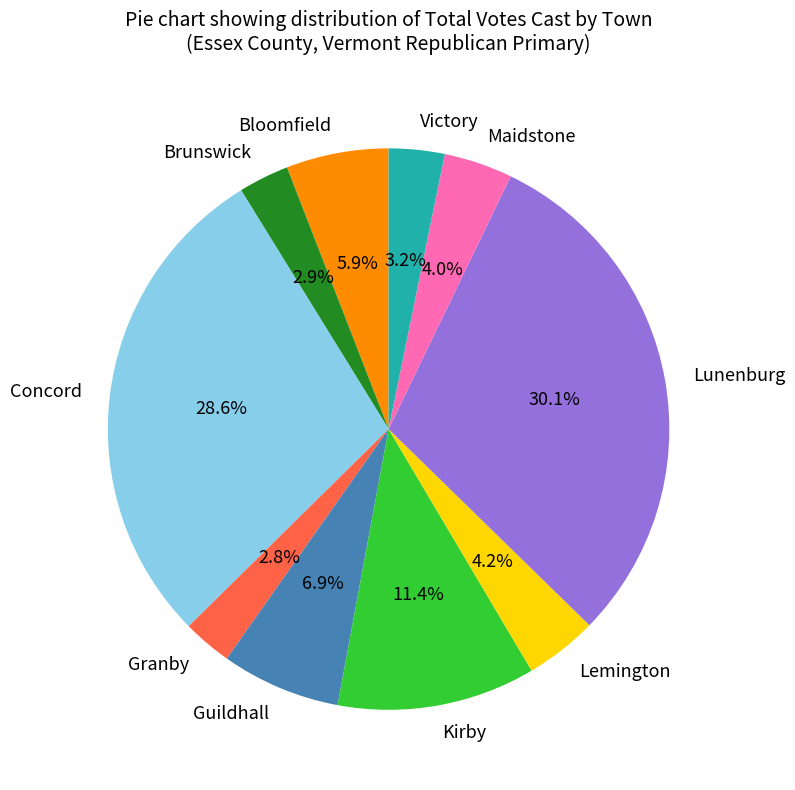

How many slices are in this pie chart?

10